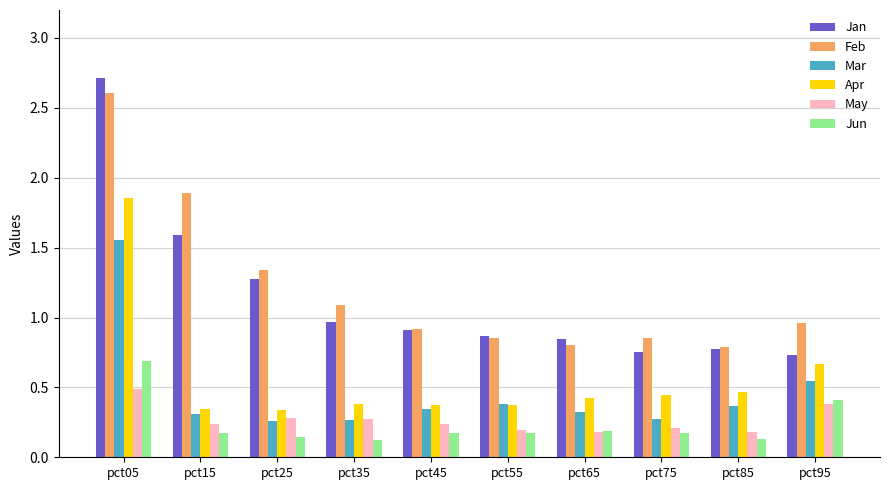

How many groups of bars are there?

10